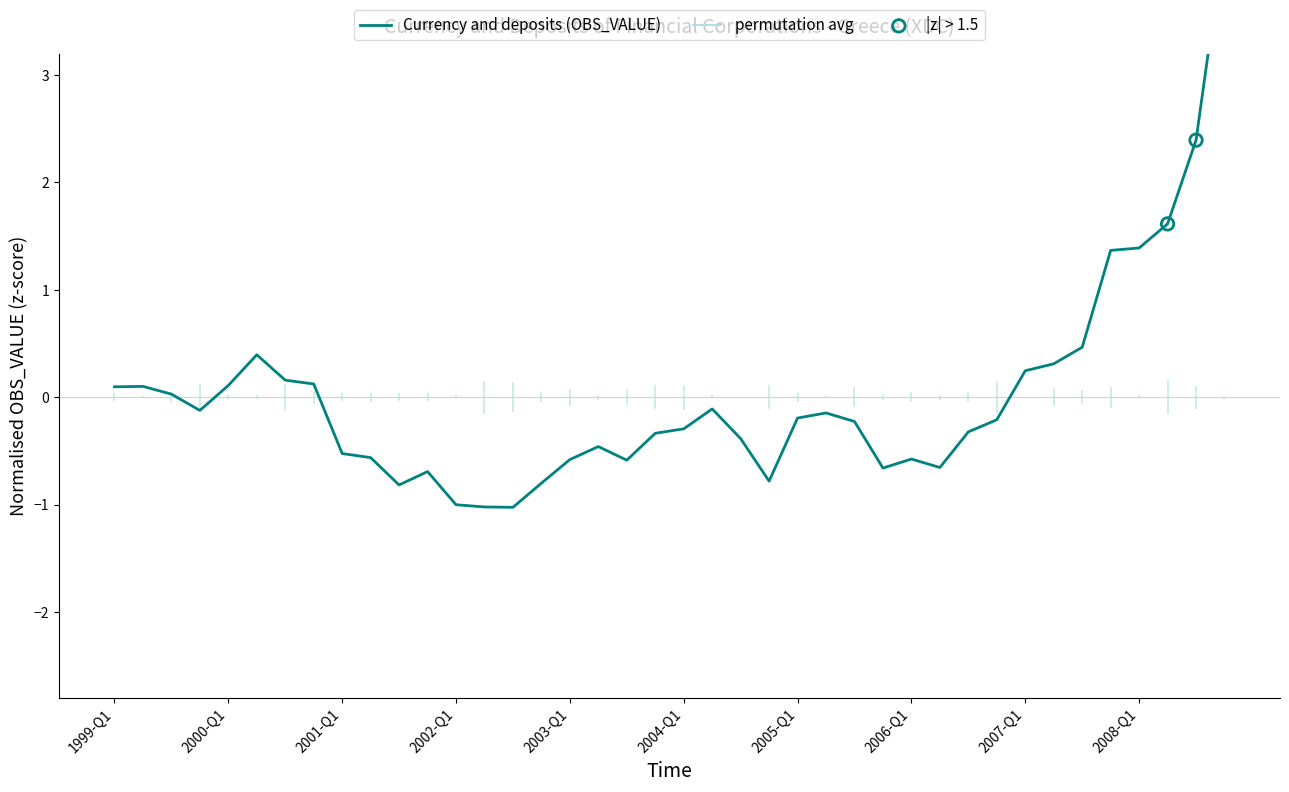

What is the change in value from 2001-Q4 to 2004-Q1?

+0.4